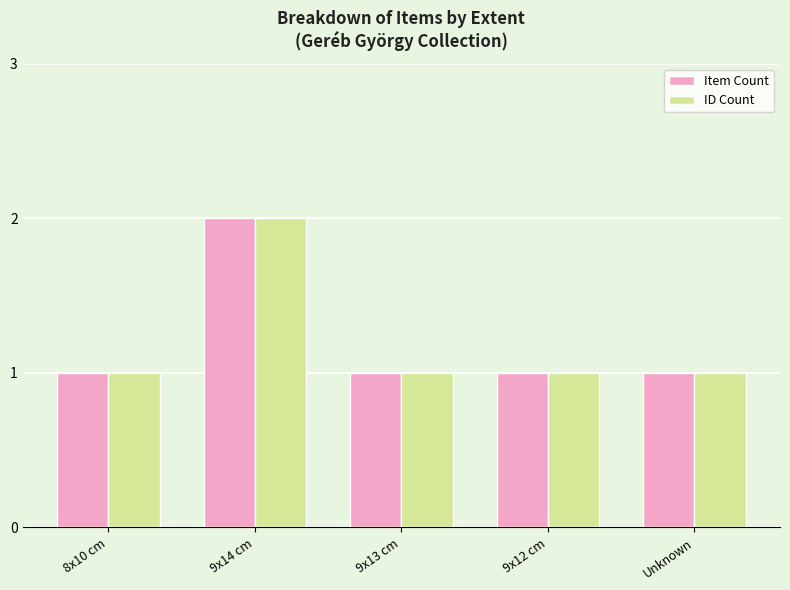

What is the sum of the ID Count values at 9x12 cm and 9x14 cm?

3